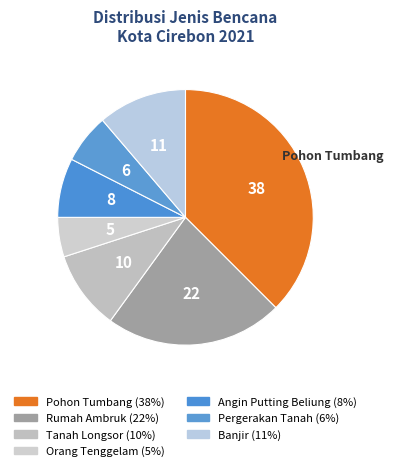

How much of the chart is everything except Tanah Longsor?

90.0%